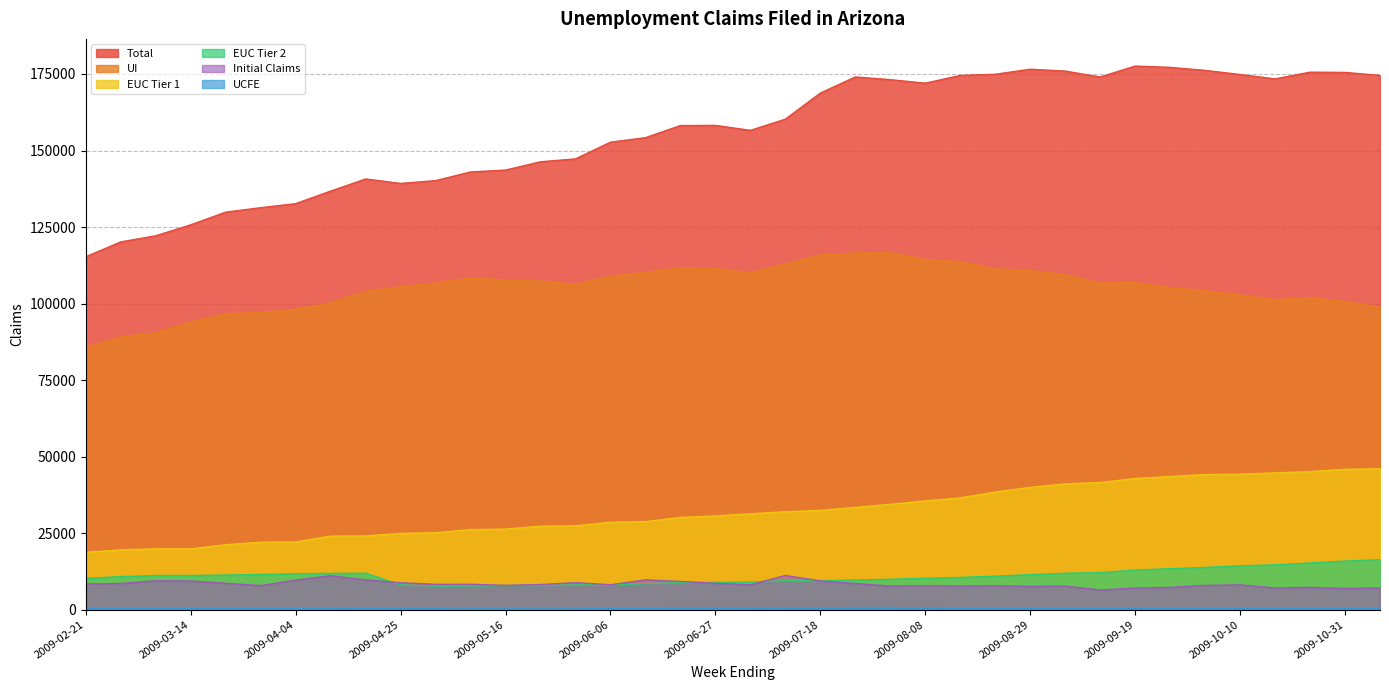

Is it true that EUC Tier 2 equals 15459 at 2009-03-14?

False